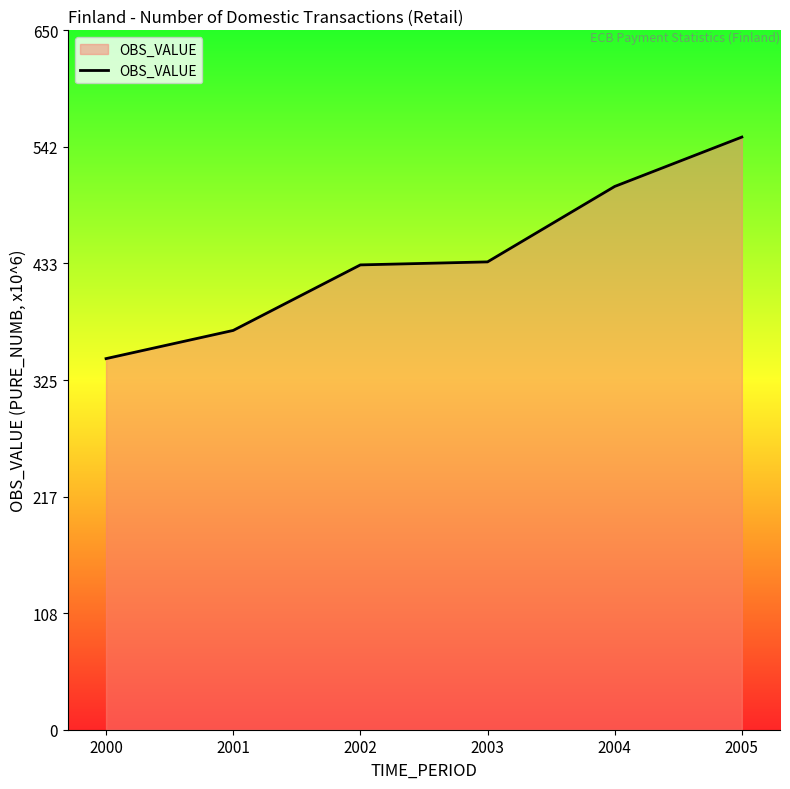

What is the difference between the maximum and minimum values?

205.9